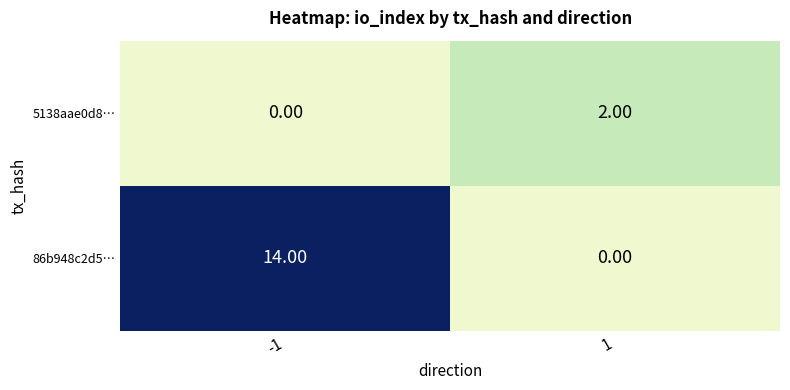

What is the average value of the 86b948c2d5… series?

7